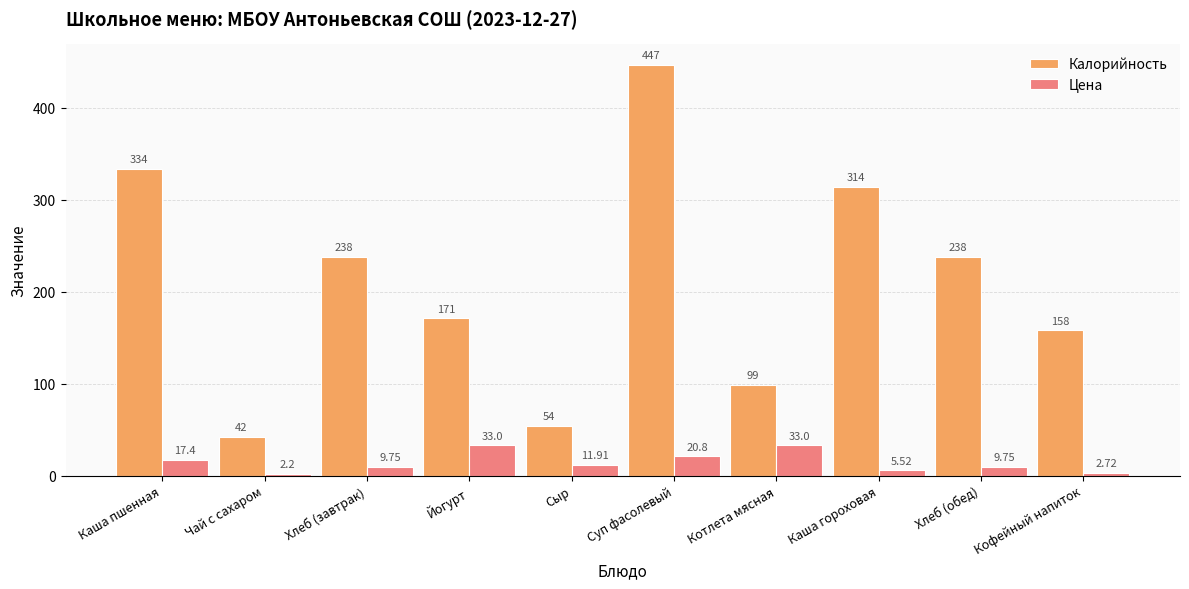

Which series has the largest total across all categories?

Калорийность